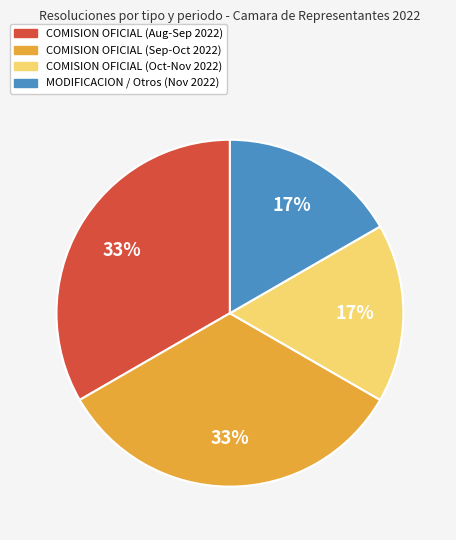

Is there any slice that represents more than half of the pie?

No